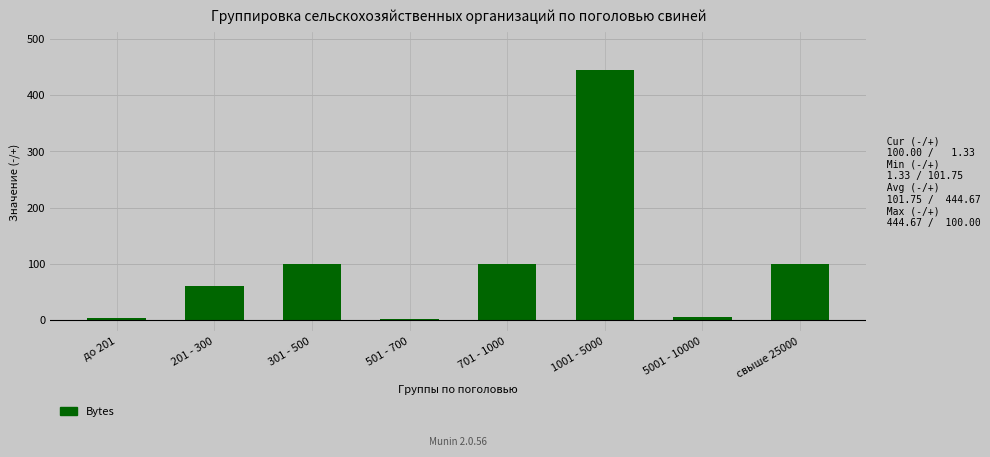

What is the sum of the values at 201 - 300 and свыше 25000?

160.0